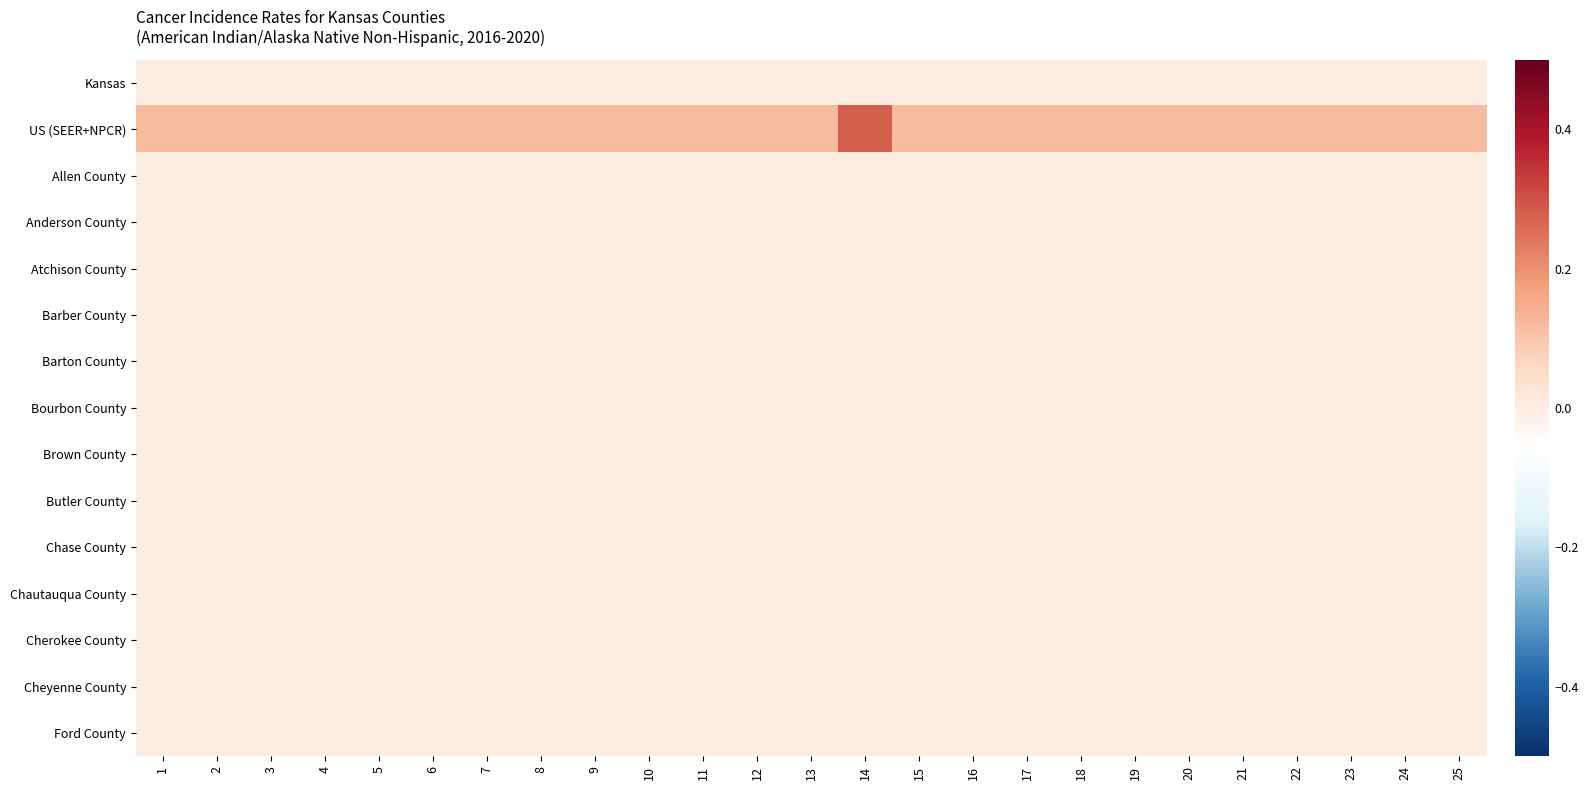

Which series has the largest range (max minus min)?

US (SEER+NPCR)